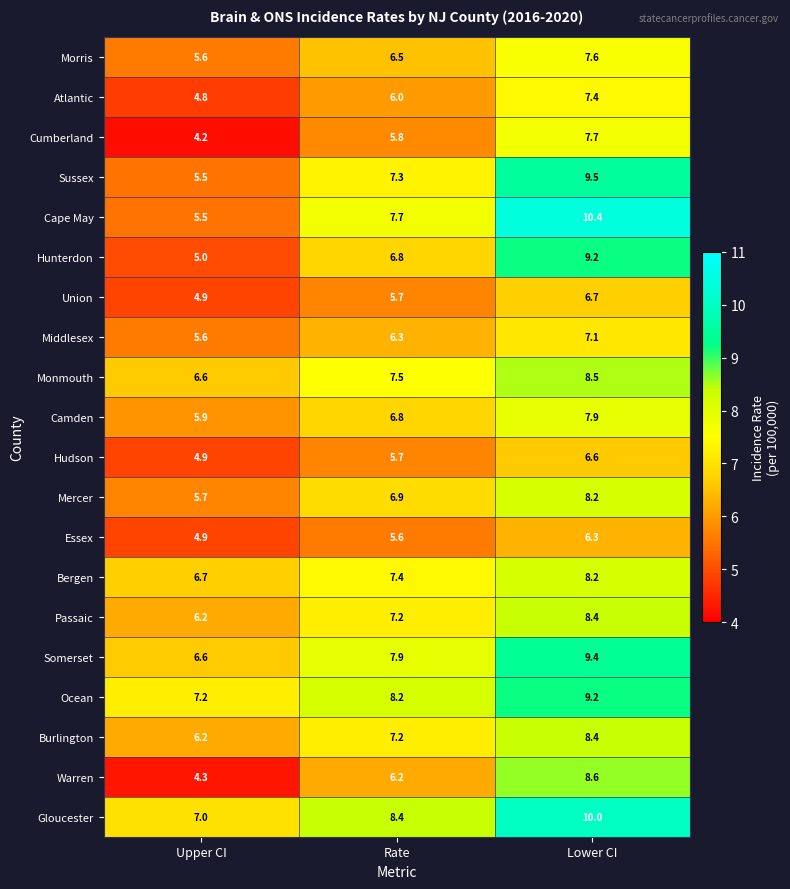

What is the total value across all series at Lower CI?

165.3